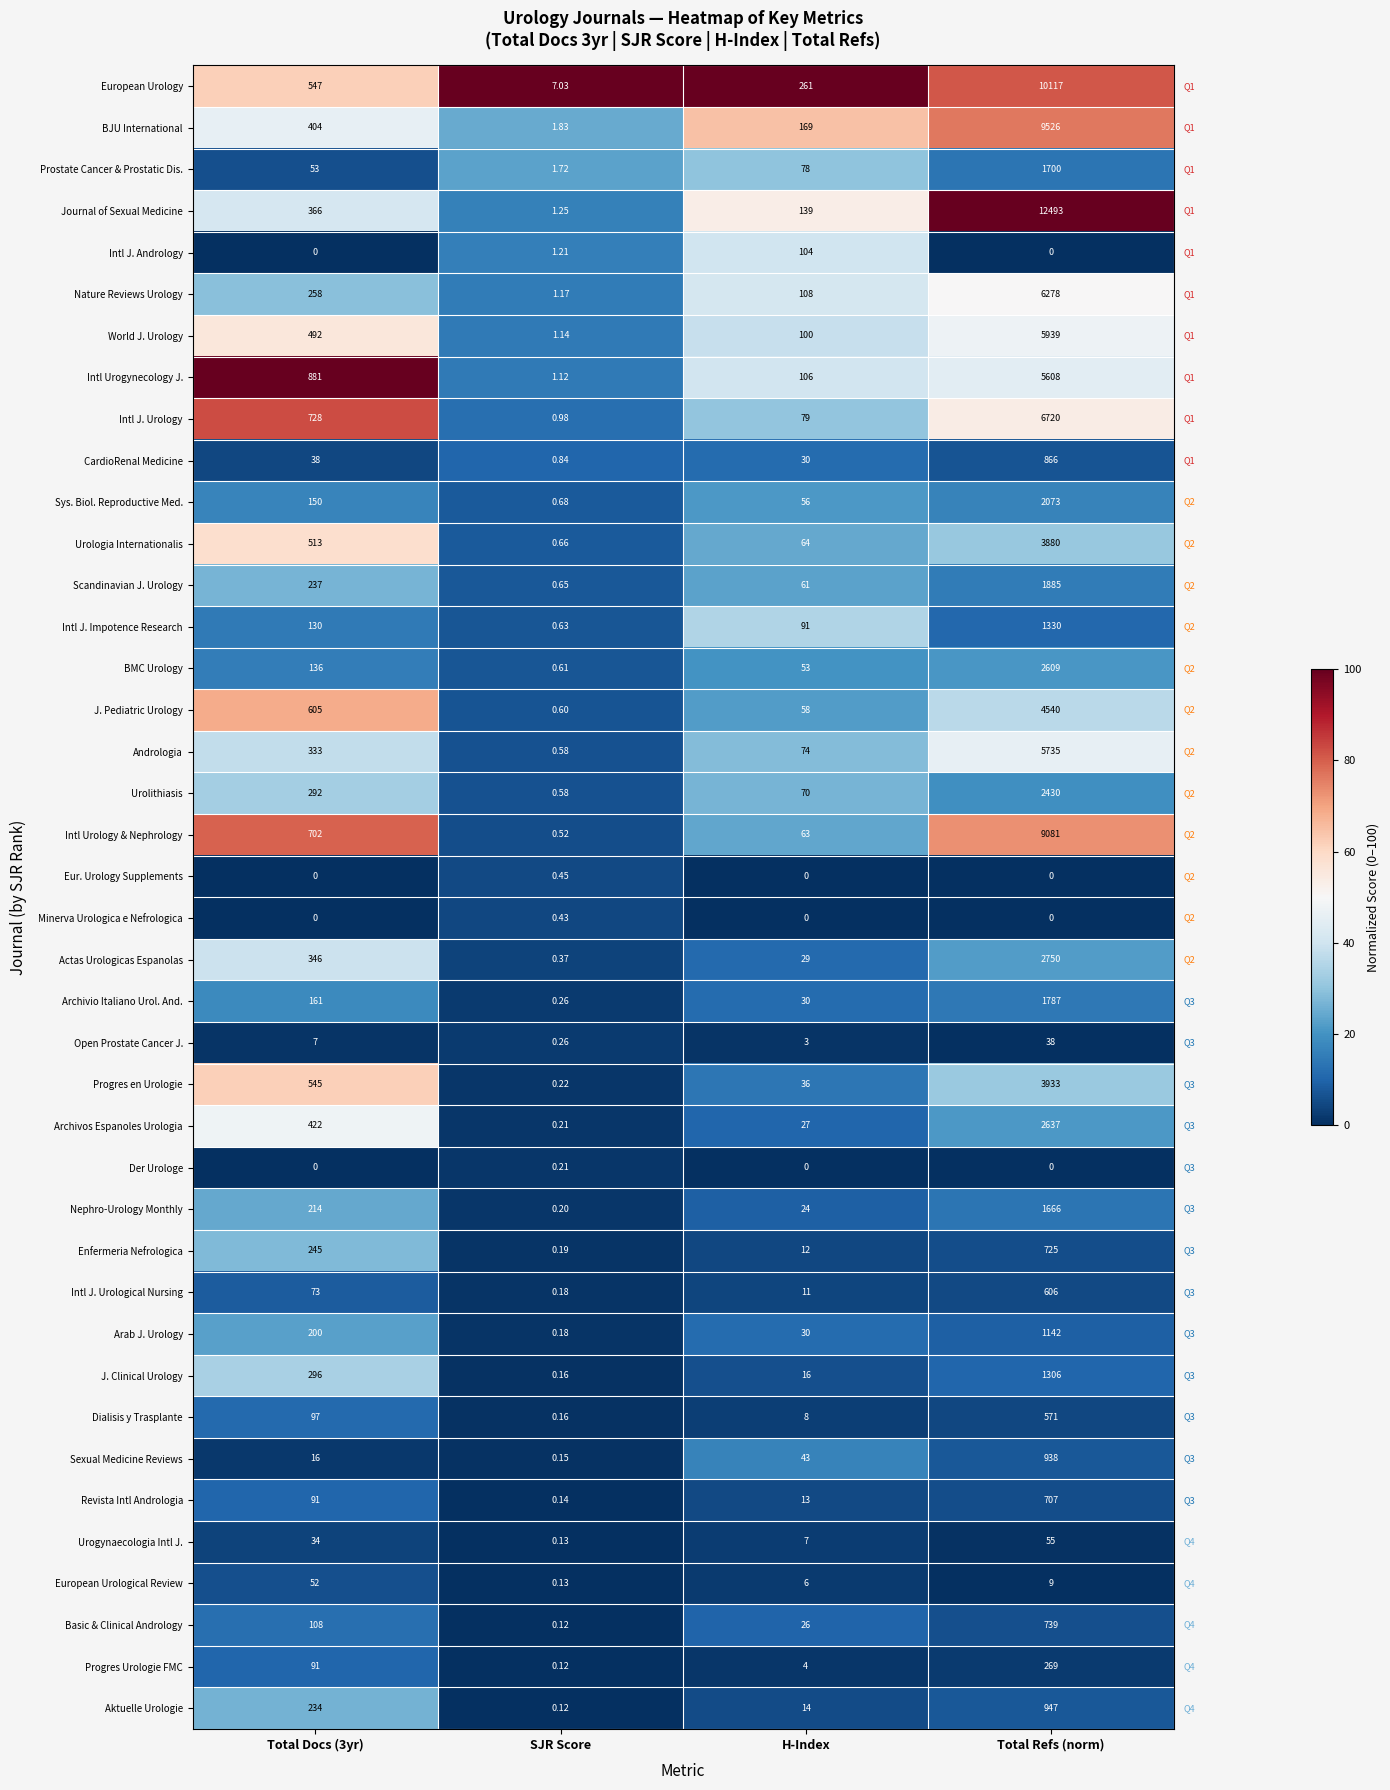

Which category has the highest value in the Minerva Urologica e Nefrologica series?

SJR Score